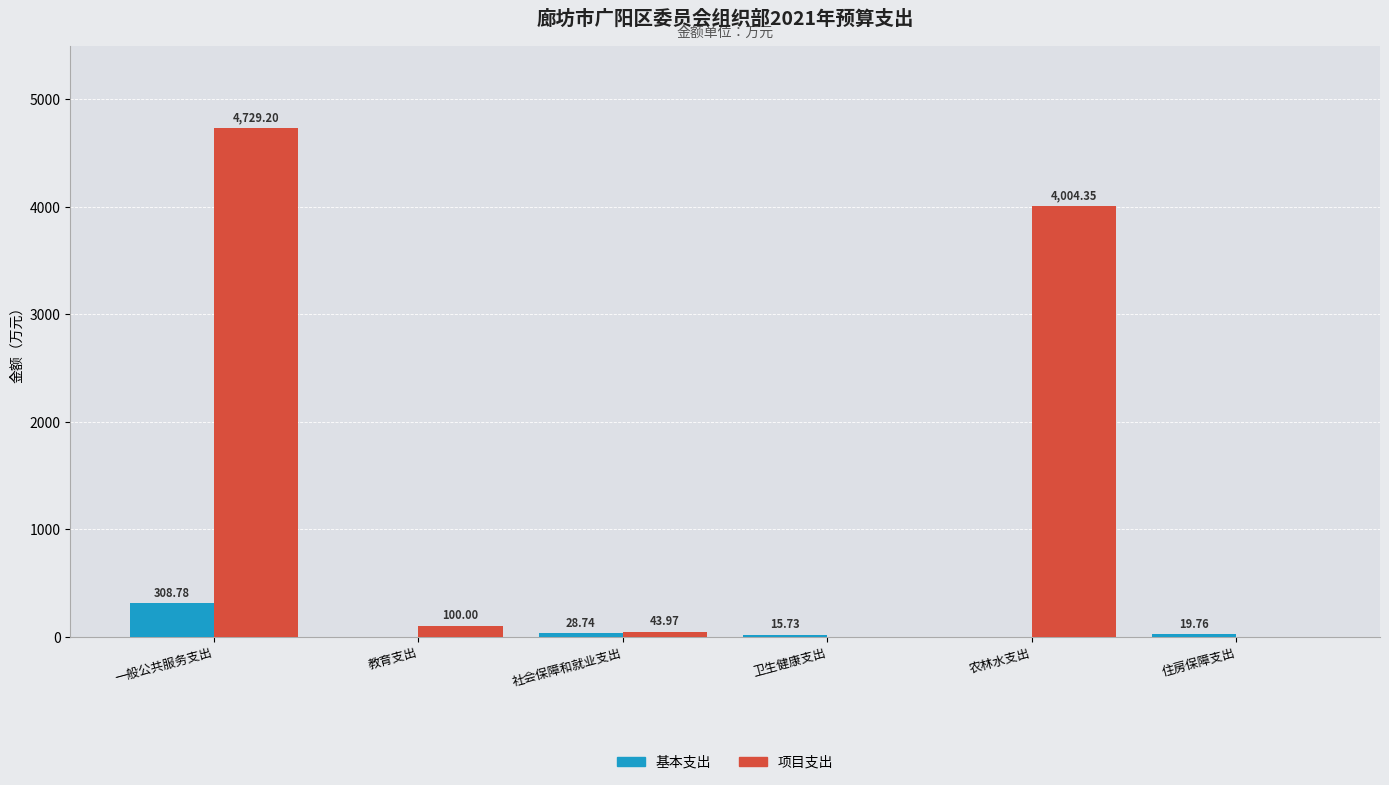

What is the highest value of the 基本支出 series?

308.8